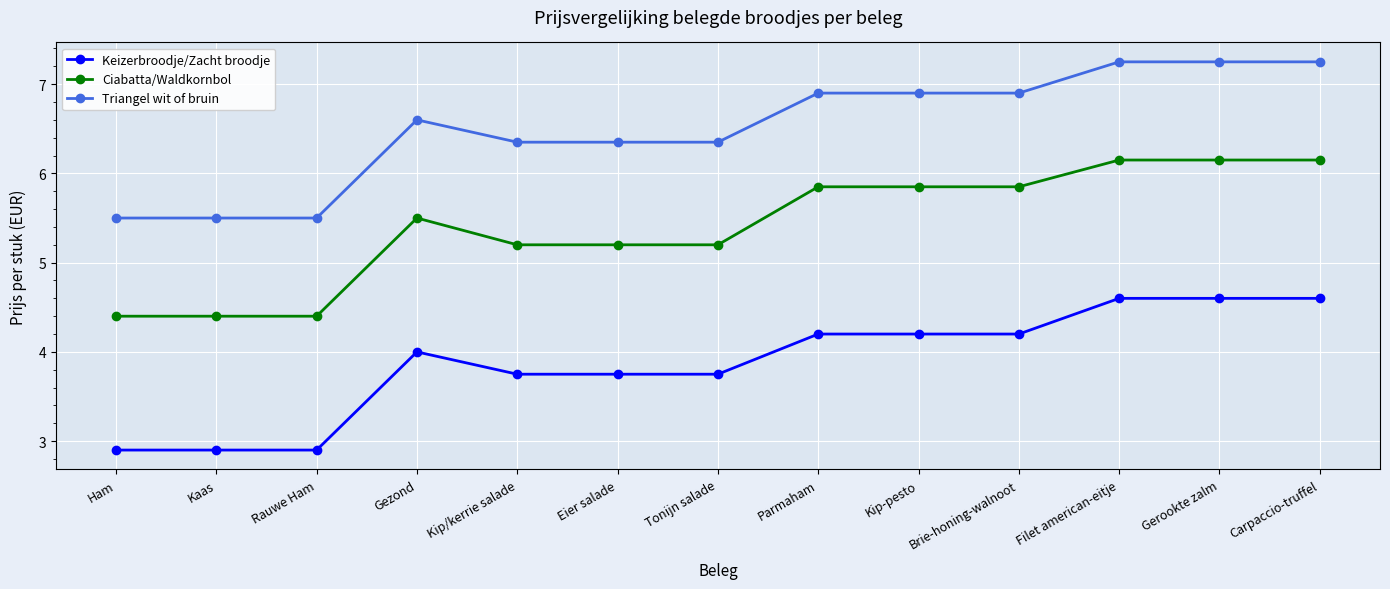

What is the average value of the Keizerbroodje/Zacht broodje series?

3.9